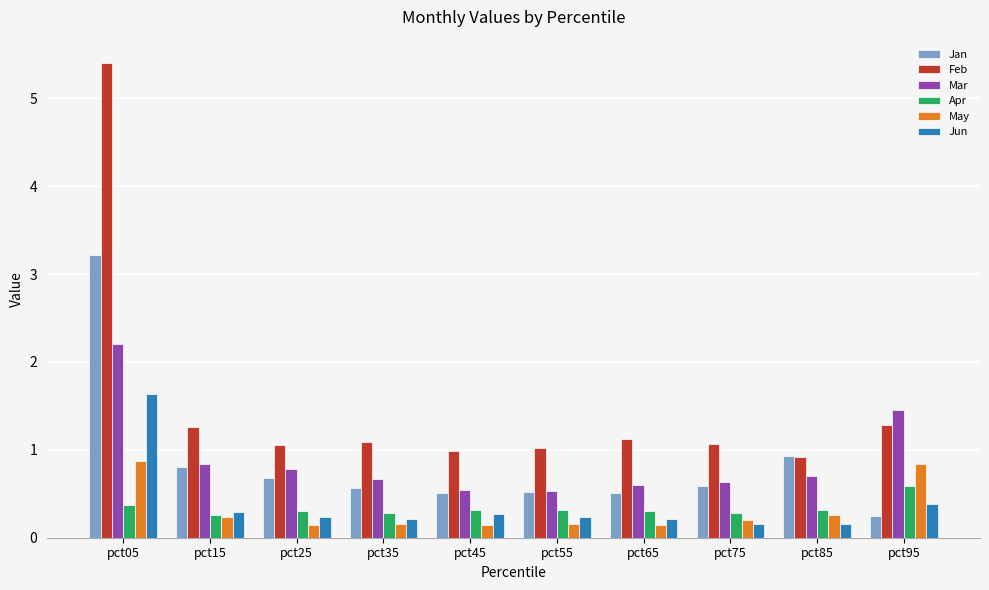

What is the approximate value of Mar at pct75?

0.6